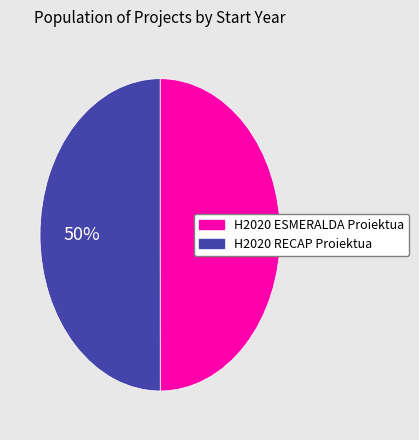

The H2020 ESMERALDA Proiektua slice represents 58% of the pie. True or false?

False